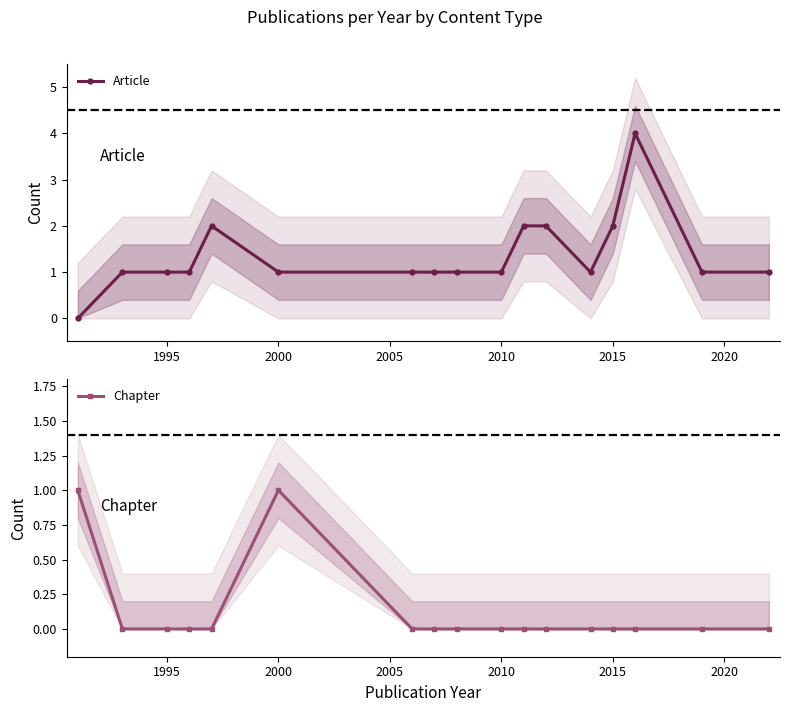

At which label is Chapter closest to 0?

1995